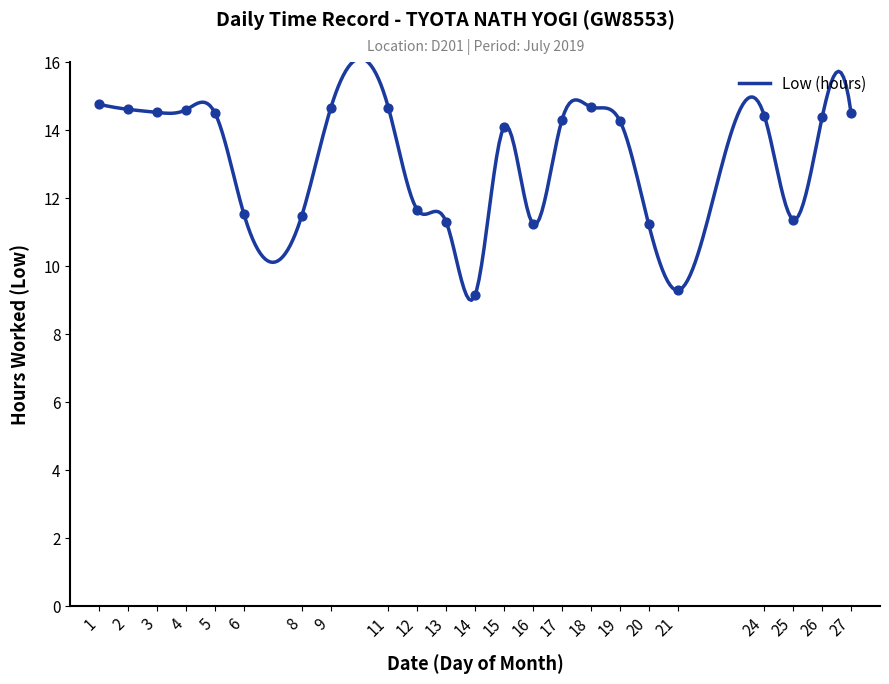

Between 14 and 19, which is larger?

19